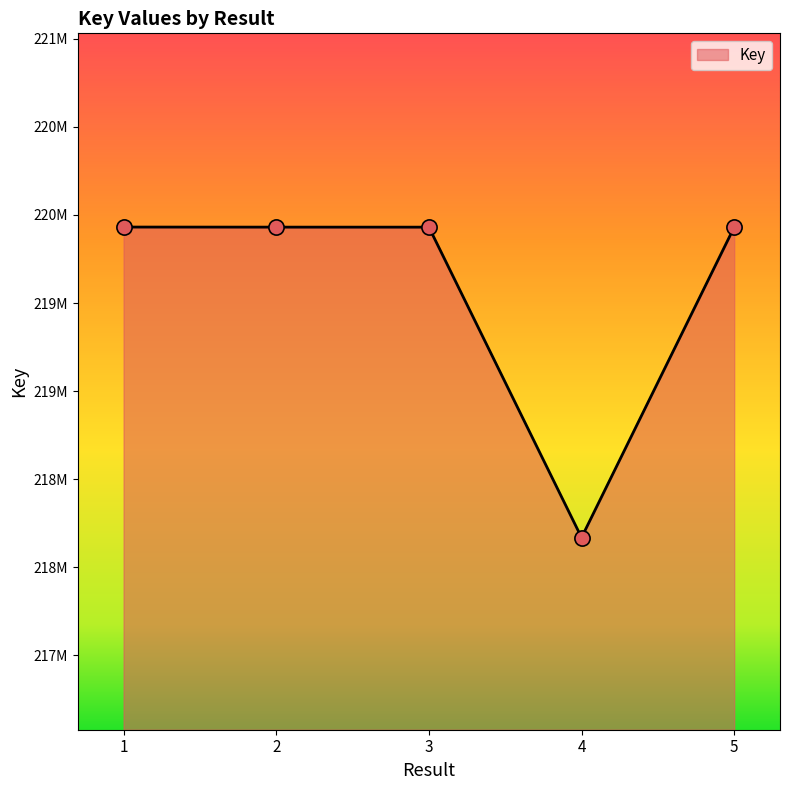

What is the ratio of the value at 4 to the value at 3?

1.0